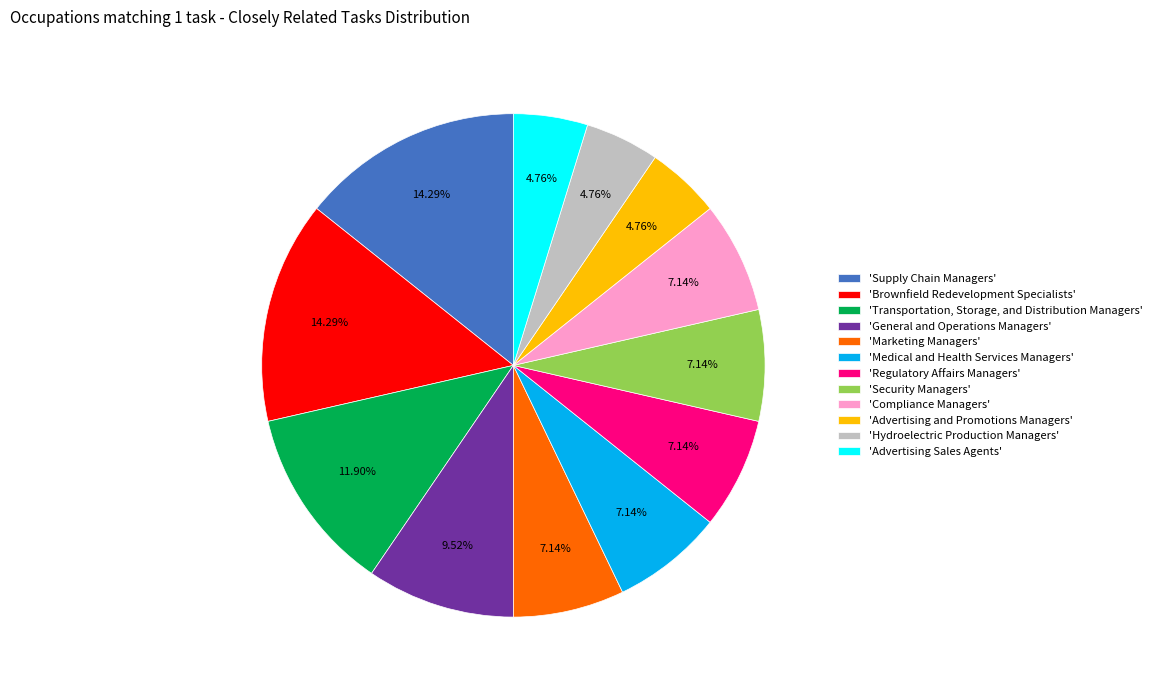

Is there a majority slice in this chart?

No